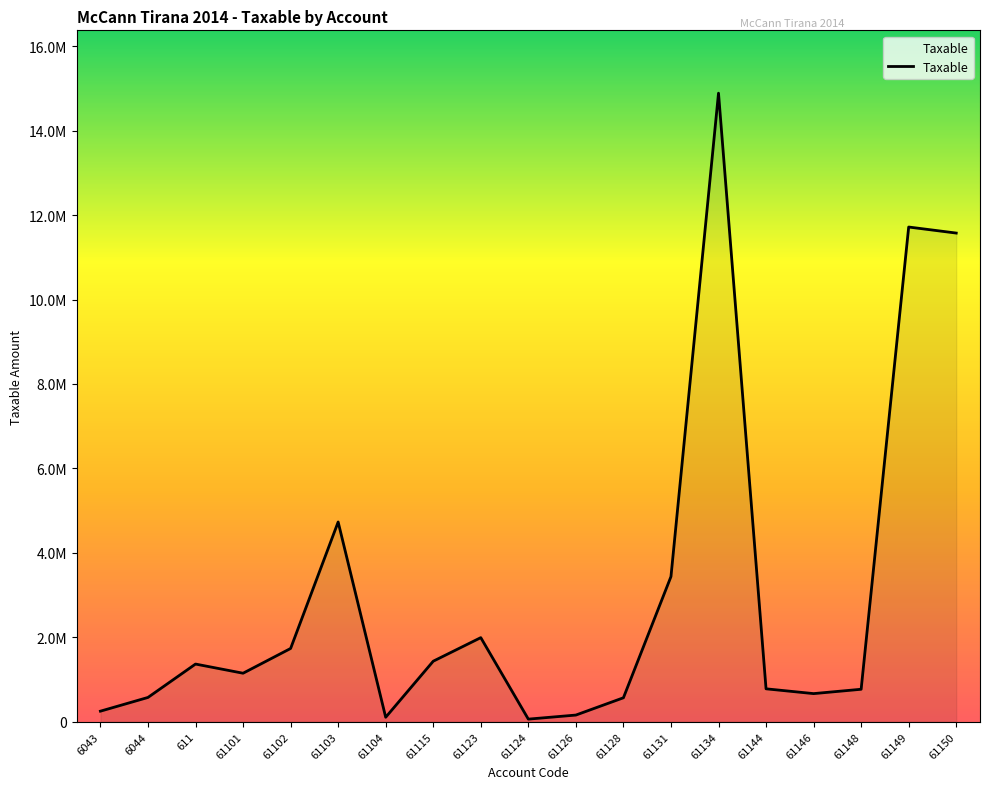

Rank the categories by value from lowest to highest.

61124, 61104, 61126, 6043, 61128, 6044, 61146, 61148, 61144, 61101, 611, 61115, 61102, 61123, 61131, 61103, 61150, 61149, 61134